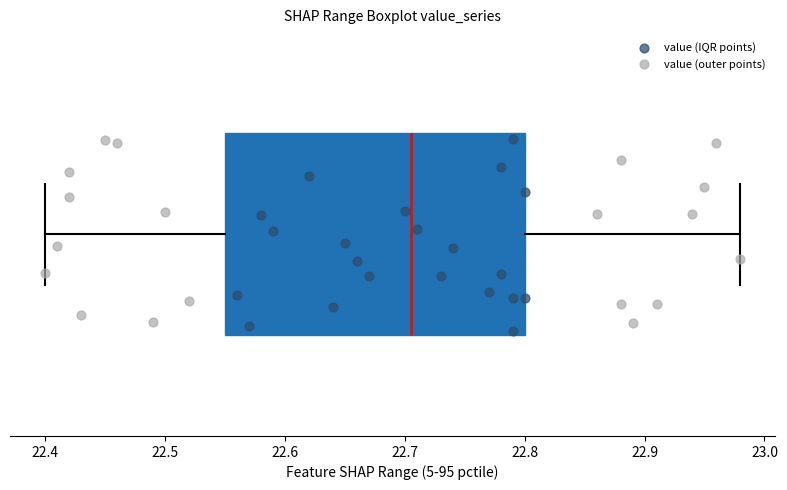

Transcribe this box plot: give where the median line is, the range the box spans, and where the two whiskers end, as read against the x-axis. The values are not printed on the chart, so give them approximately, as read against the axis.

median 22.71, box 22.55 to 22.80, whiskers 22.40 to 22.98